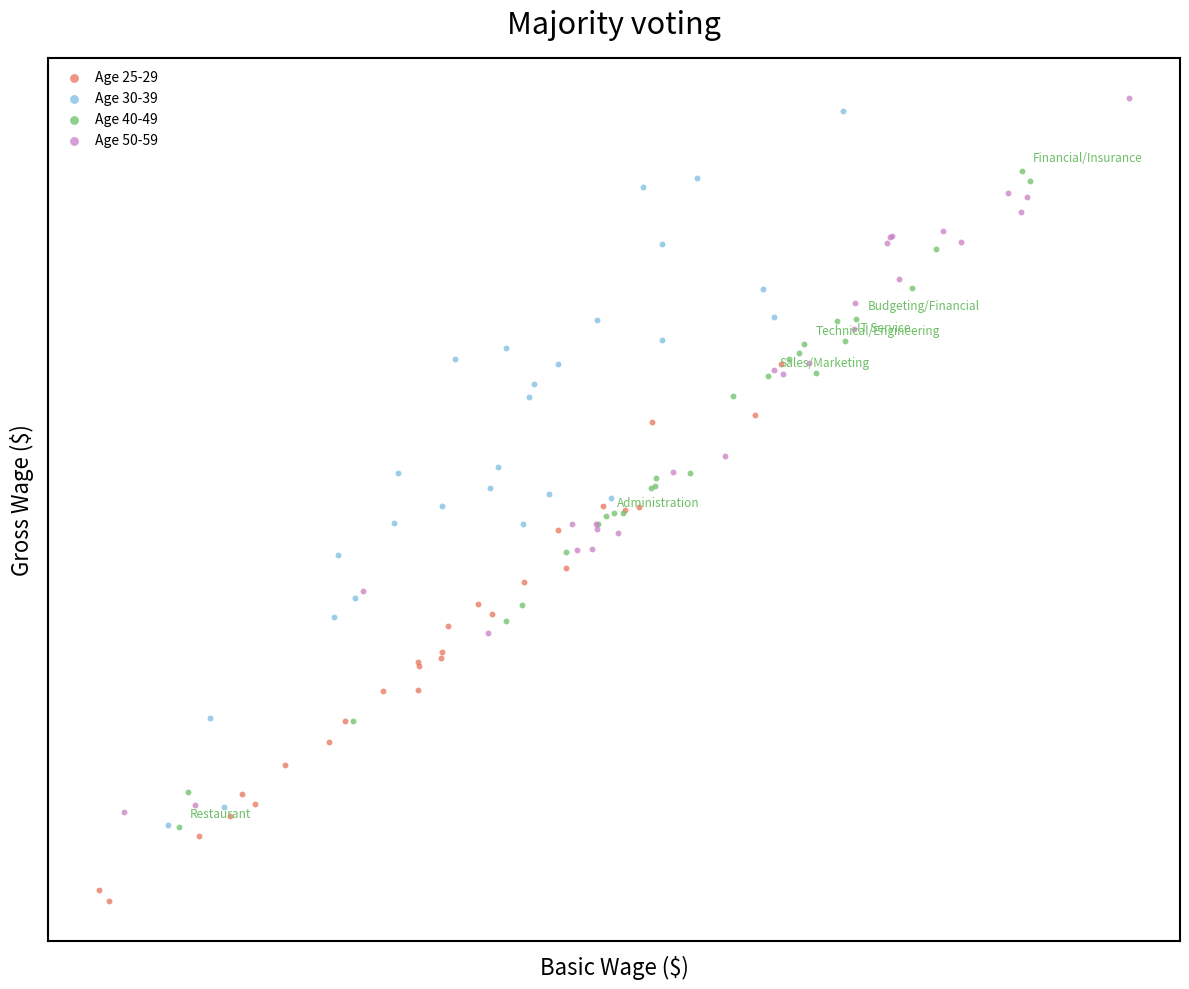

Which series reaches the maximum Y coordinate?

Age 50-59